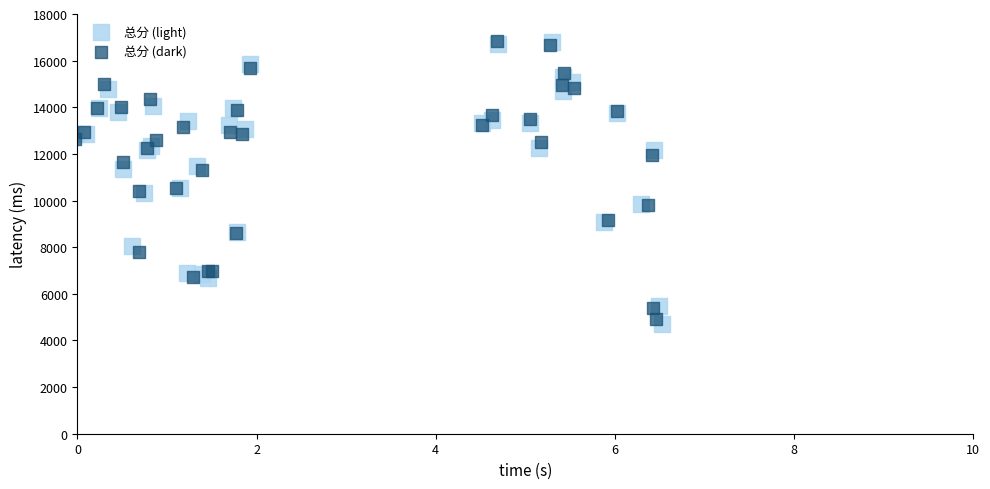

Which series has the widest spread of Y values?

总分 (light)